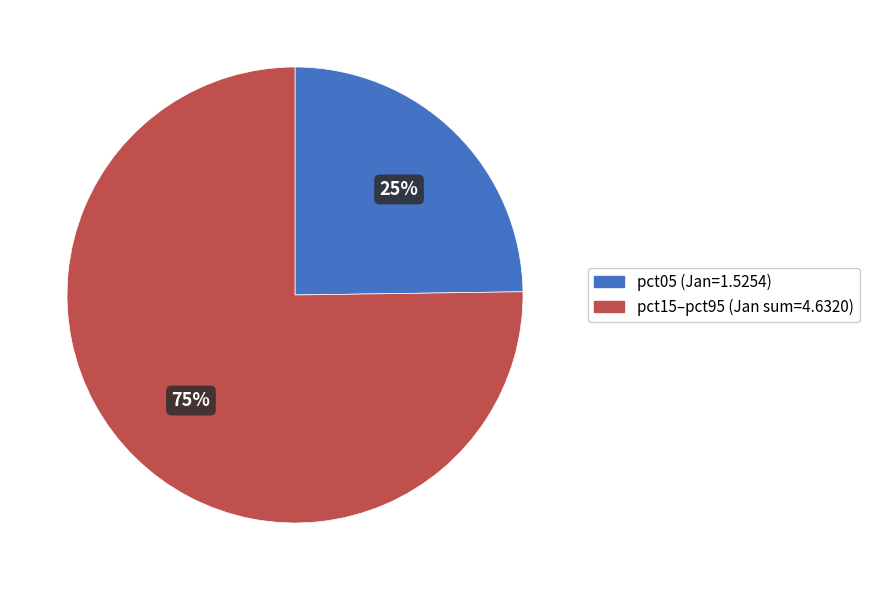

To the nearest percent, what is the average slice percentage?

50%